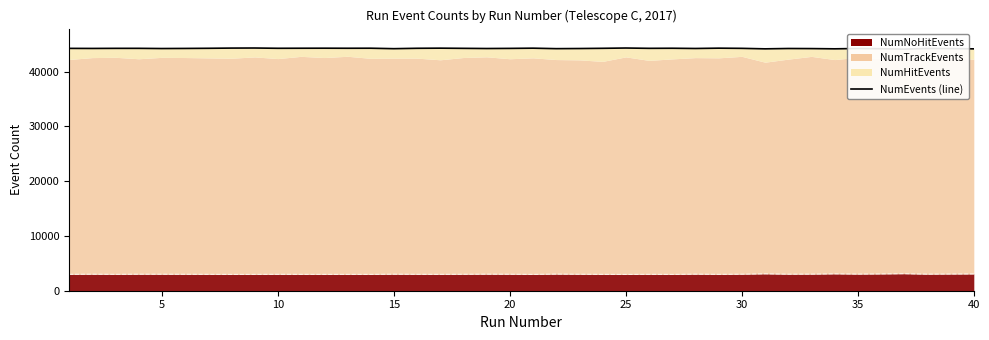

What is the greatest value displayed?

44292